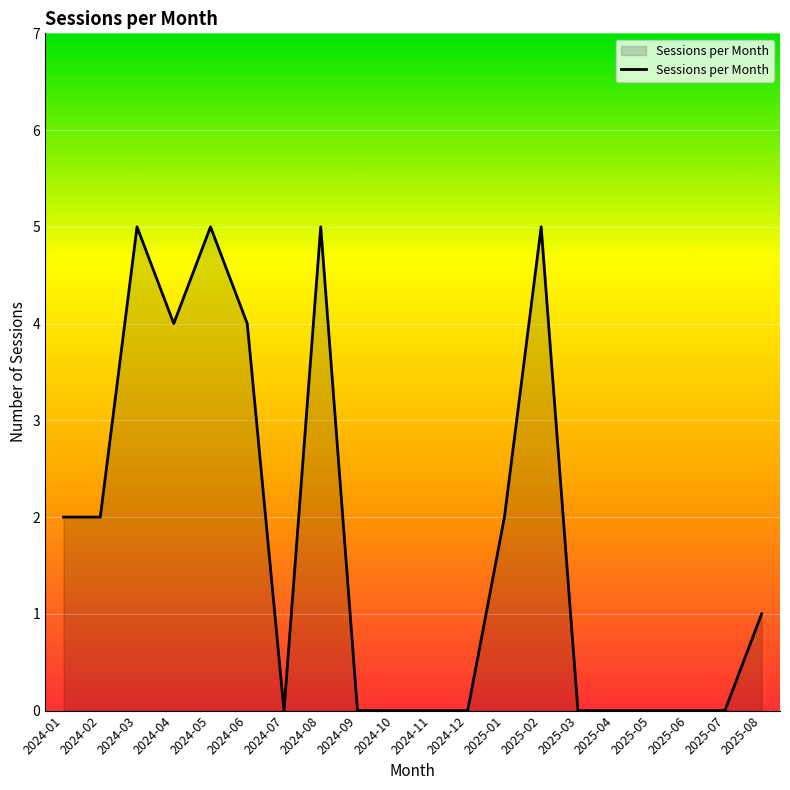

Reading left to right, extract all data points from this chart.

2	2	5	4	5	4	0	5	0	0	0	0	2	5	0	0	0	0	0	1